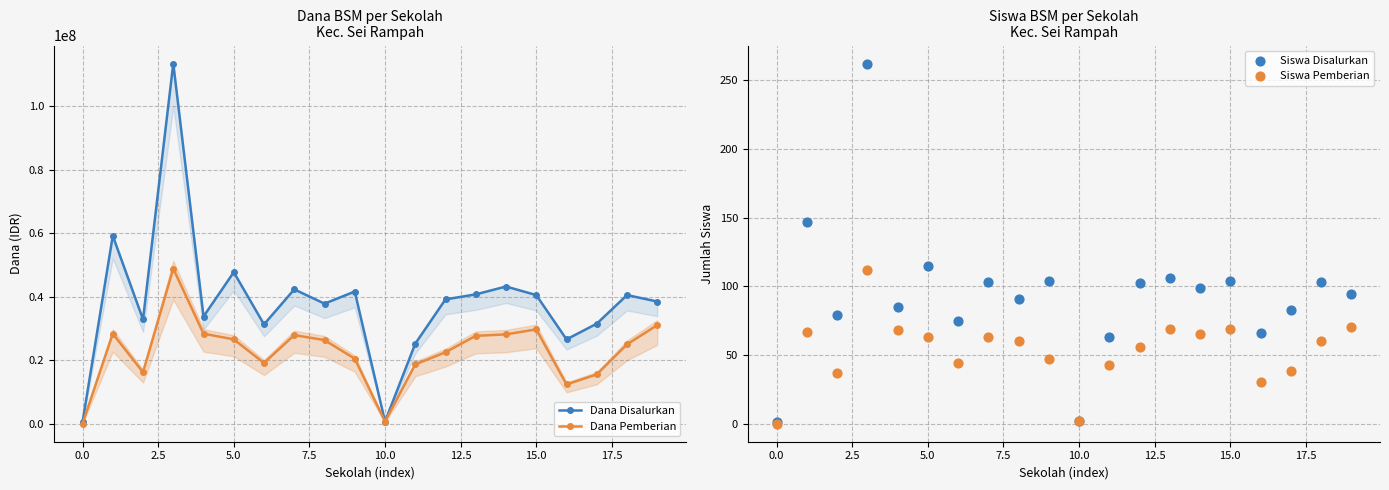

True or false: Dana Pemberian has more than 0 points higher than both neighbors.

True